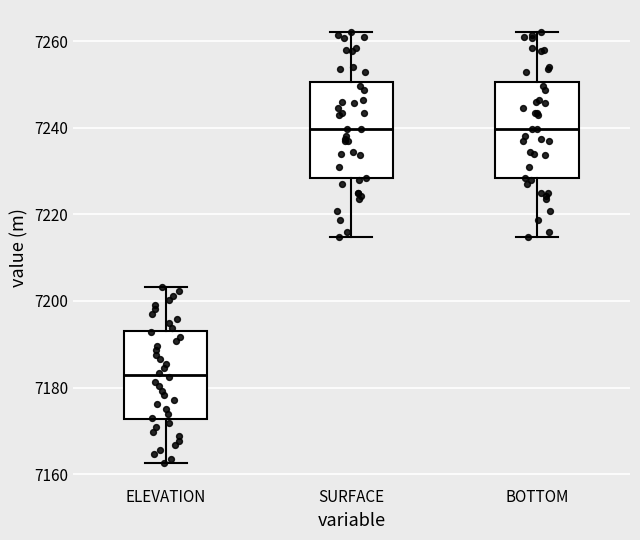

Where does the lower whisker of the box for SURFACE end on the y-axis? The values are not printed on the chart, so give them approximately, as read against the axis.

7214